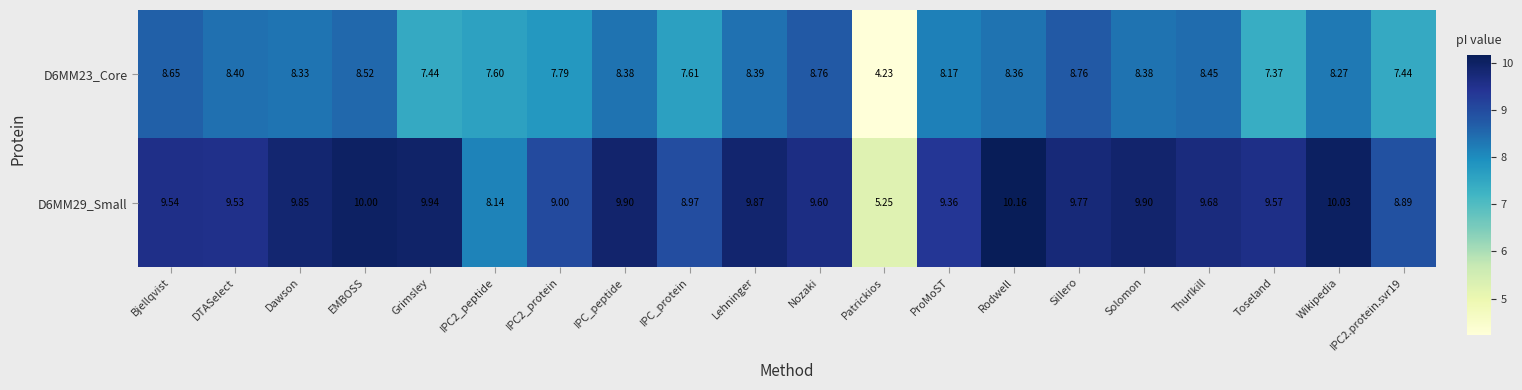

At which category does the chart reach its minimum across all series?

Patrickios